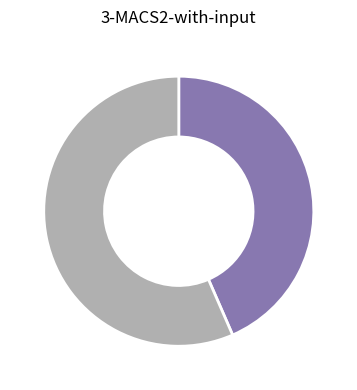

Is there a majority slice in this chart?

Yes